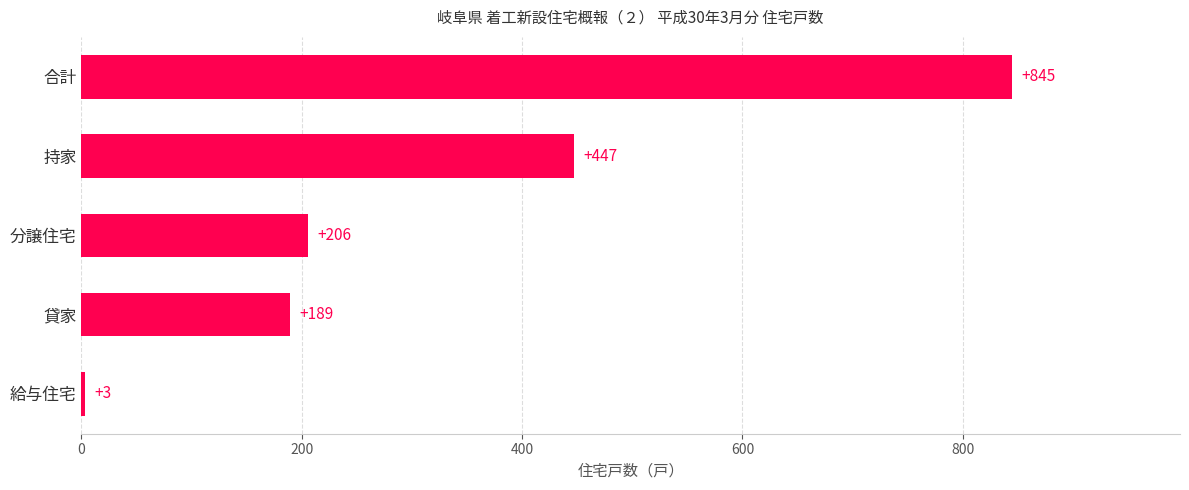

Reading bottom to top, transcribe all the data shown in this chart.

3	189	206	447	845